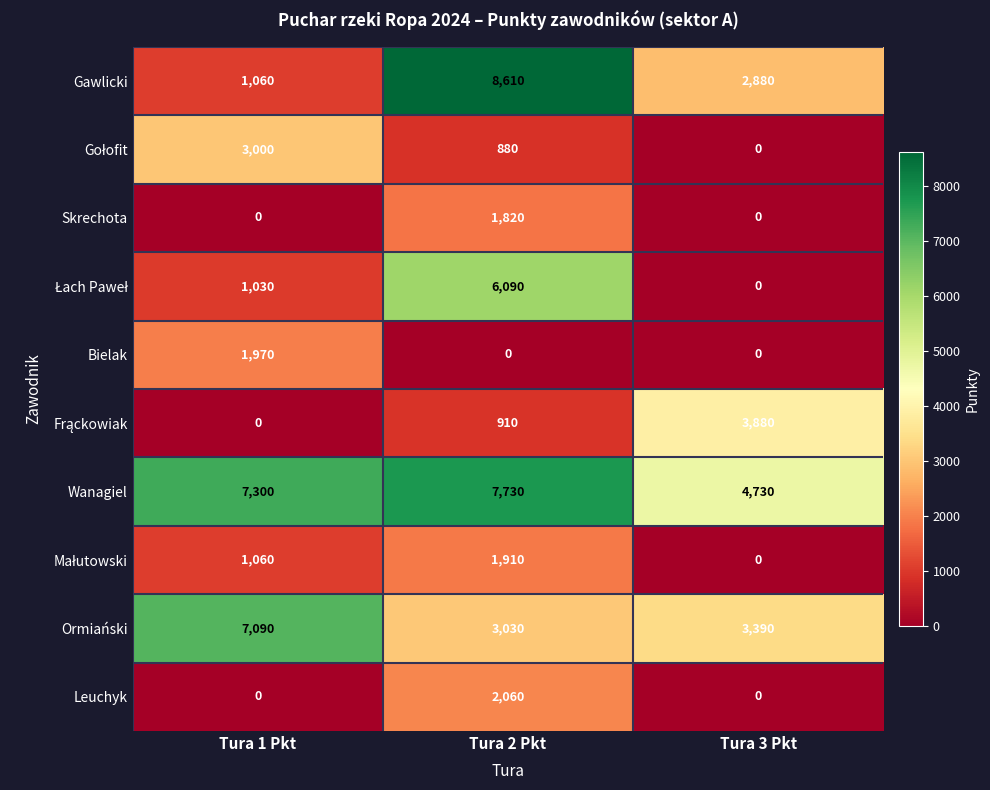

What is the difference between the highest and lowest values at Tura 3 Pkt?

4730